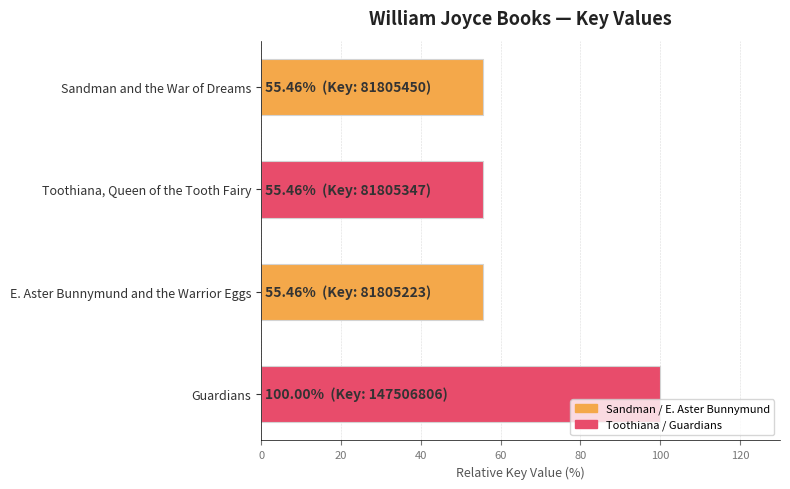

How many bars are there in total?

4